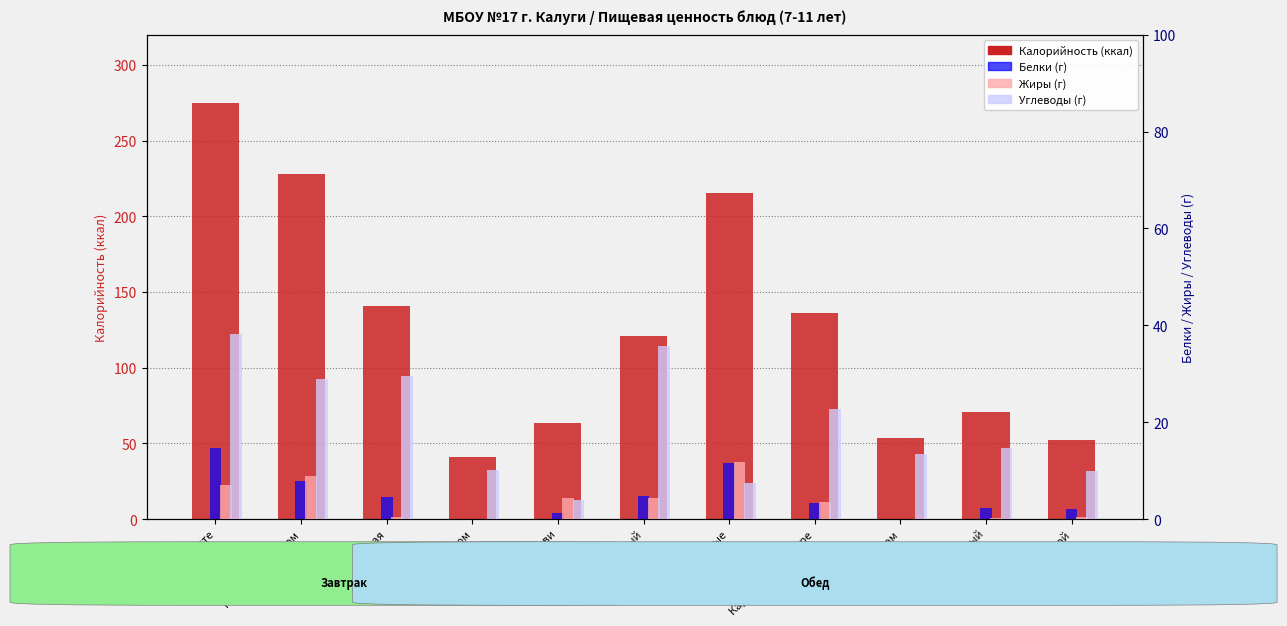

How many positive values does the Белки series have?

10